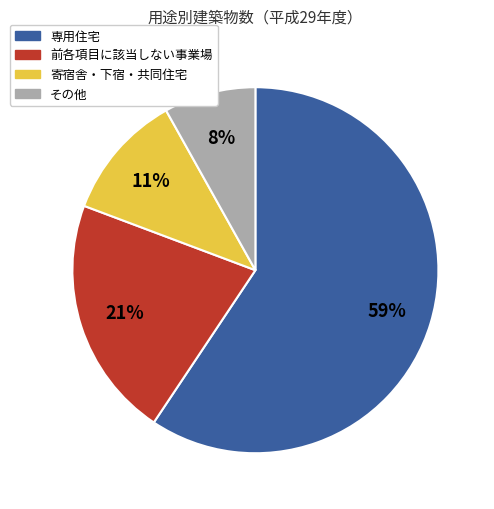

To the nearest percent, what is the average slice percentage?

25%